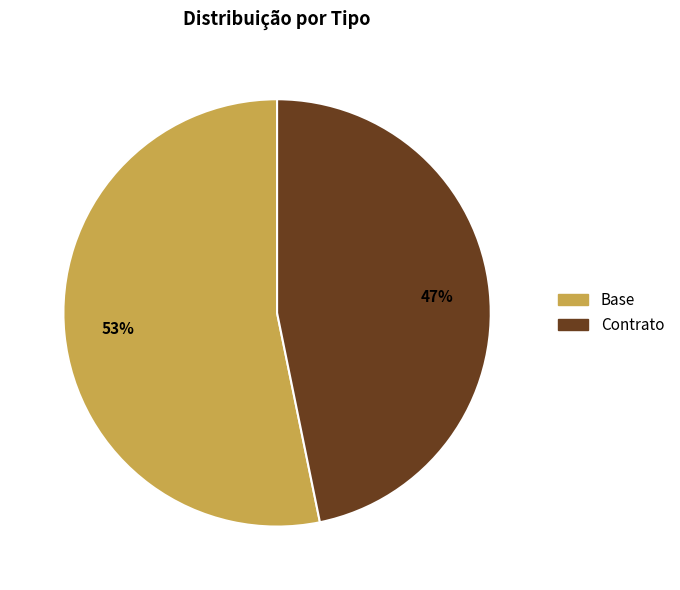

Which has a higher value, Base or Contrato?

Base